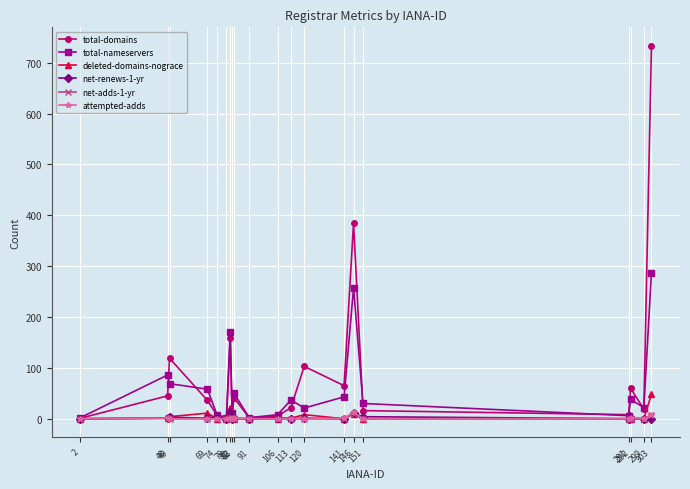

In total-domains, how many points are lower than both neighbors (excluding endpoints)?

6